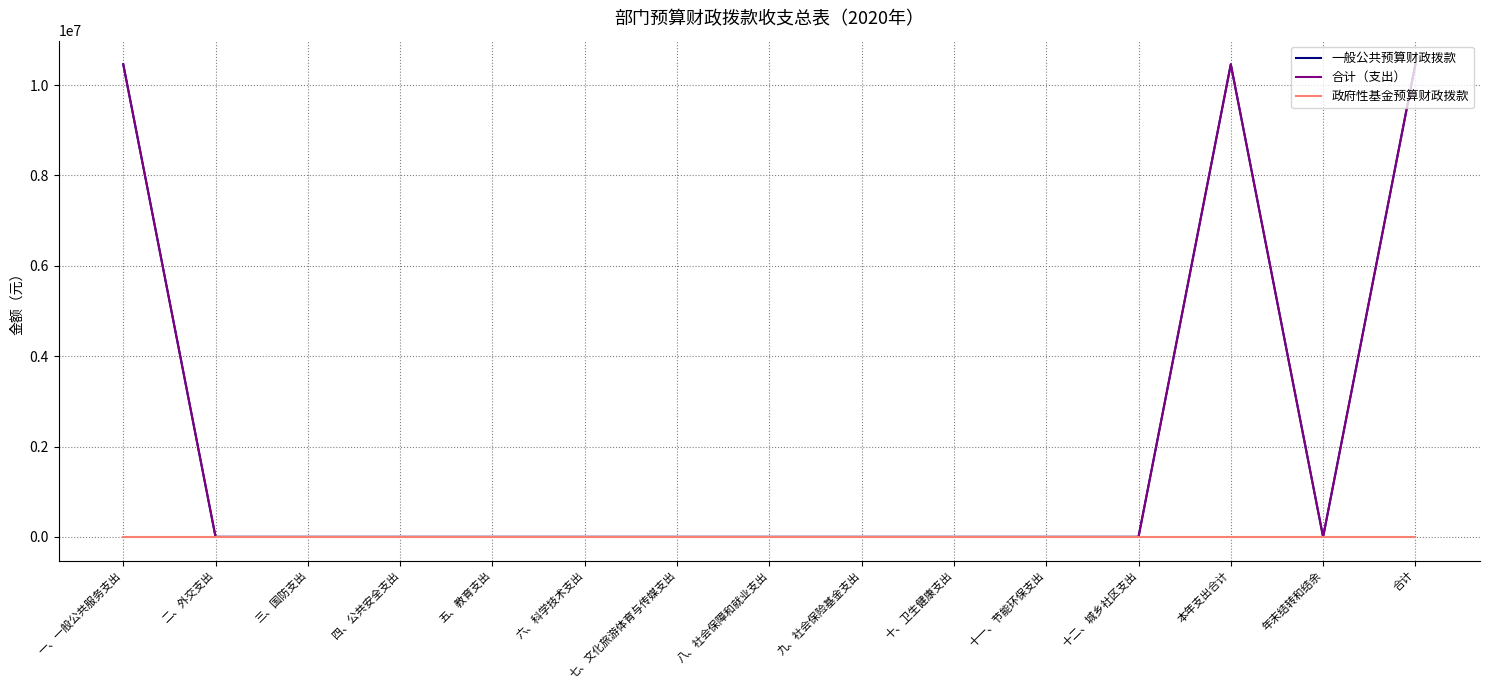

Is this an area chart (filled region under the line)?

No